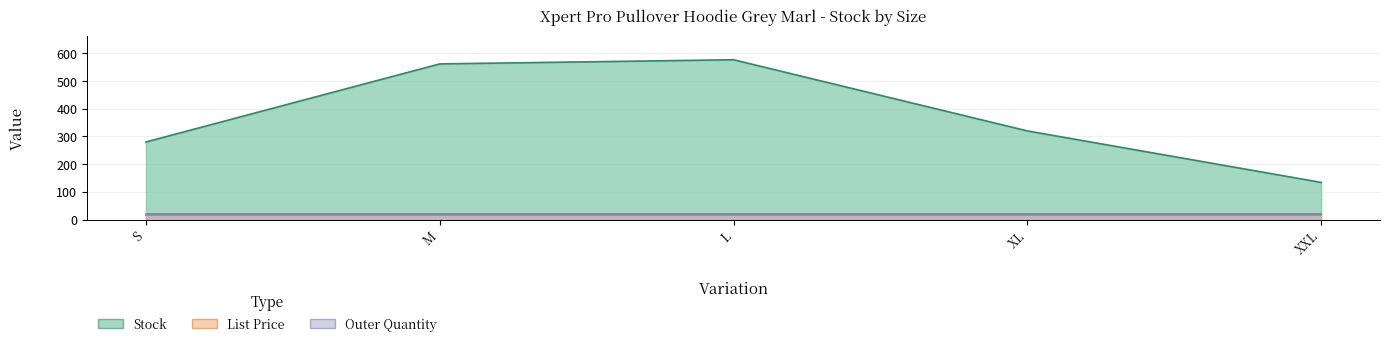

What is the maximum value shown in the chart?

577.0